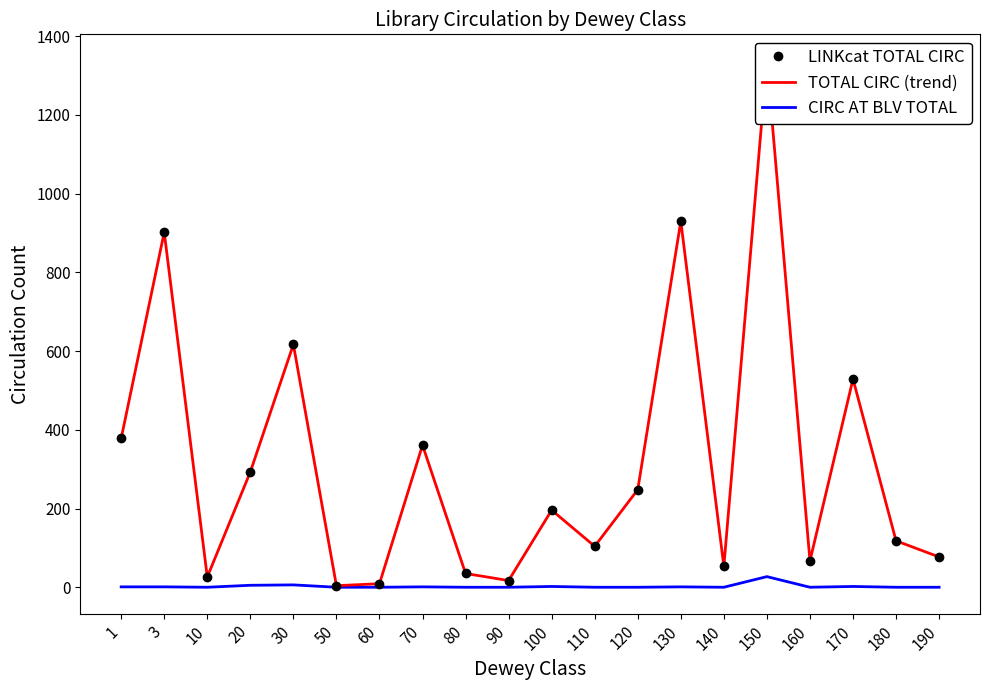

What is the total value across all series at 160?

134